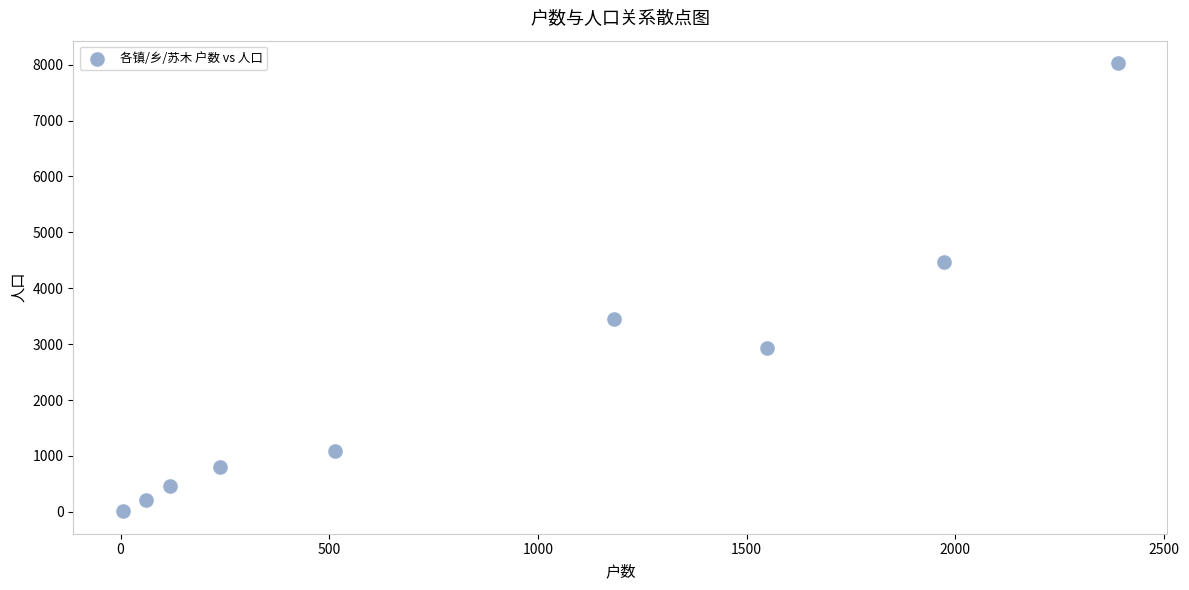

What Y value in the scatter plot is closest to 4019?

4466